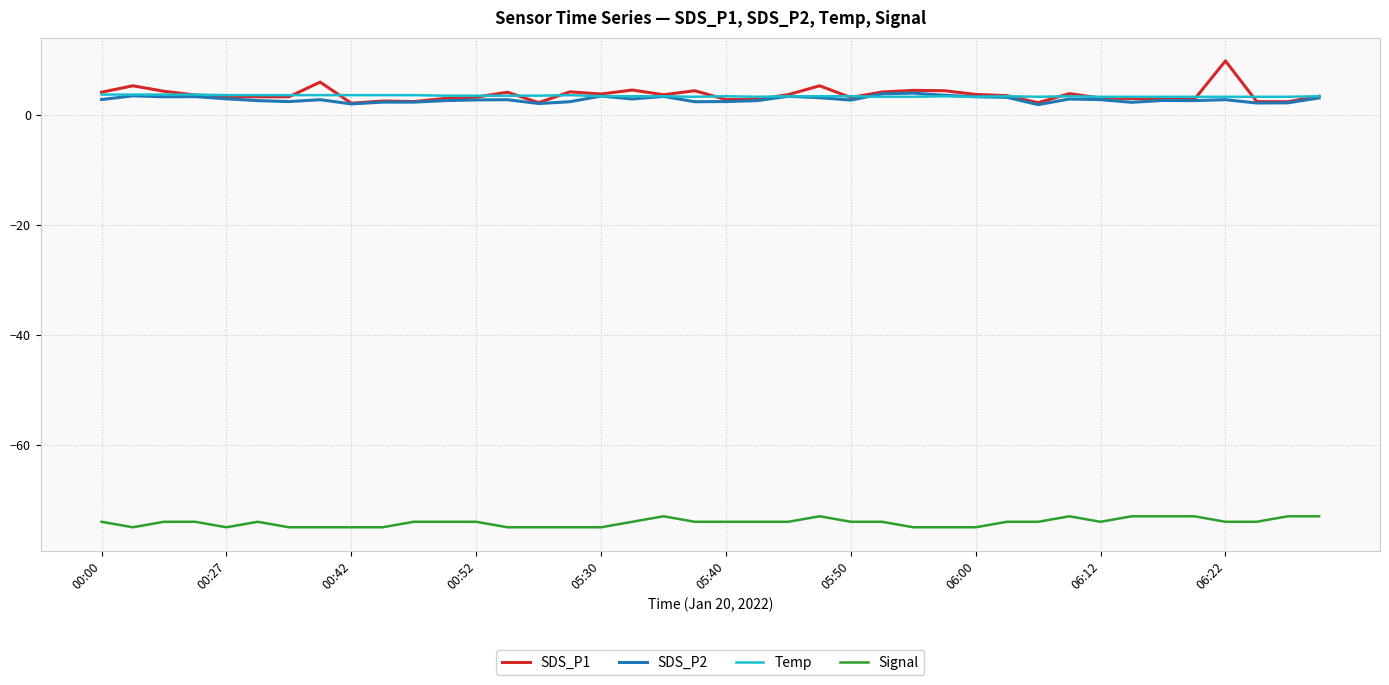

Which series has the widest spread of values?

SDS_P1